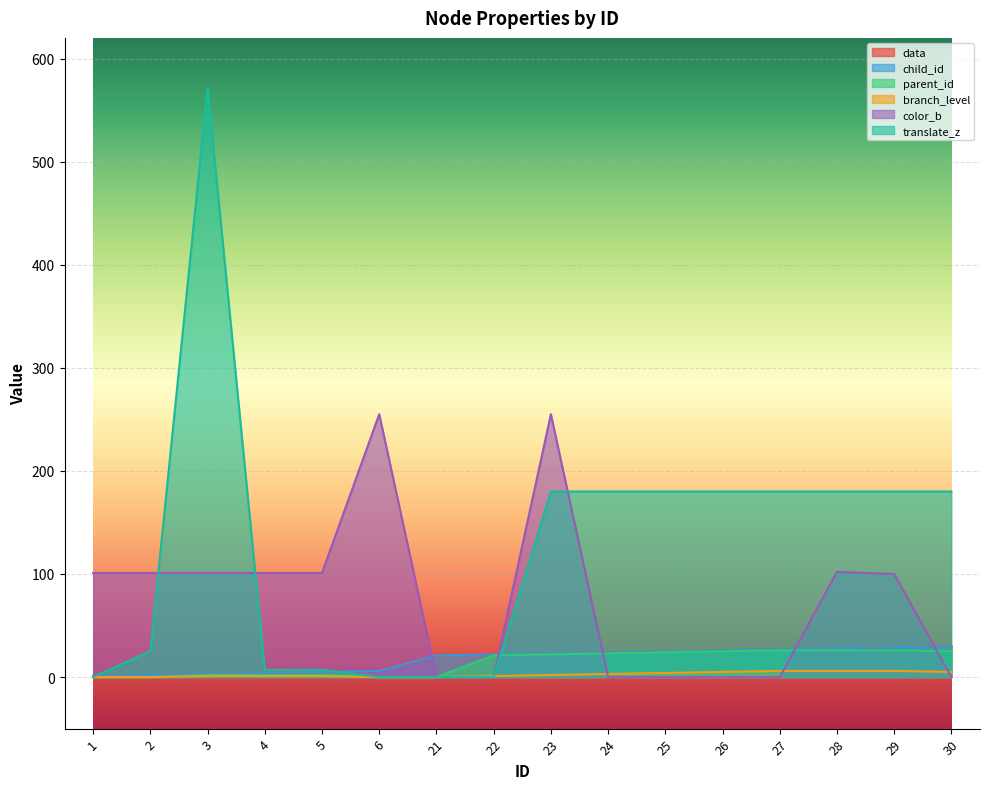

Reading right to left, list all the values displayed in this chart.

data: 30=30.0	29=29.0	28=28.0	27=27.0	26=26.0	25=25.0	24=24.0	23=23.0	22=22.0	21=21.0	6=6.0	5=5.0	4=4.0	3=3.0	2=2.0	1=1.0
child_id: 30=30.0	29=29.0	28=28.0	27=27.0	26=26.0	25=25.0	24=24.0	23=23.0	22=22.0	21=21.0	6=6.0	5=5.0	4=4.0	3=3.0	2=2.0	1=1.0
parent_id: 30=25.0	29=26.0	28=26.0	27=26.0	26=25.0	25=24.0	24=23.0	23=22.0	22=21.0	21=0.0	6=0.0	5=2.0	4=2.0	3=2.0	2=0.0	1=0.0
branch_level: 30=5.0	29=6.0	28=6.0	27=6.0	26=5.0	25=4.0	24=3.0	23=2.0	22=1.0	21=0.0	6=0.0	5=1.0	4=1.0	3=1.0	2=0.0	1=0.0
color_b: 30=0.0	29=100.0	28=102.0	27=0.0	26=0.0	25=0.0	24=0.0	23=255.0	22=0.0	21=0.0	6=255.0	5=101.0	4=101.0	3=101.0	2=101.0	1=101.0
translate_z: 30=180.0	29=180.0	28=180.0	27=180.0	26=180.0	25=180.0	24=180.0	23=180.0	22=0.0	21=0.0	6=0.0	5=7.0	4=7.0	3=571.8	2=25.3	1=0.0